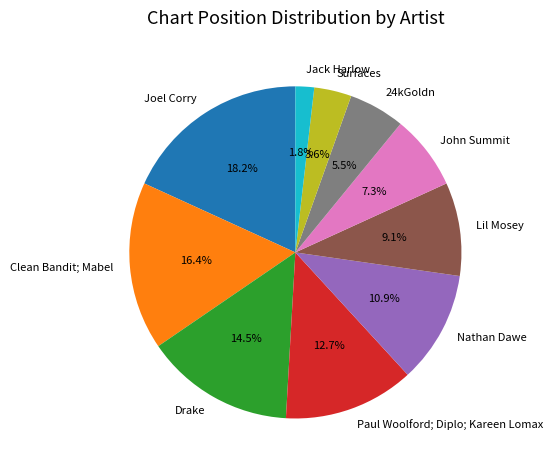

How many slices are in this pie chart?

10